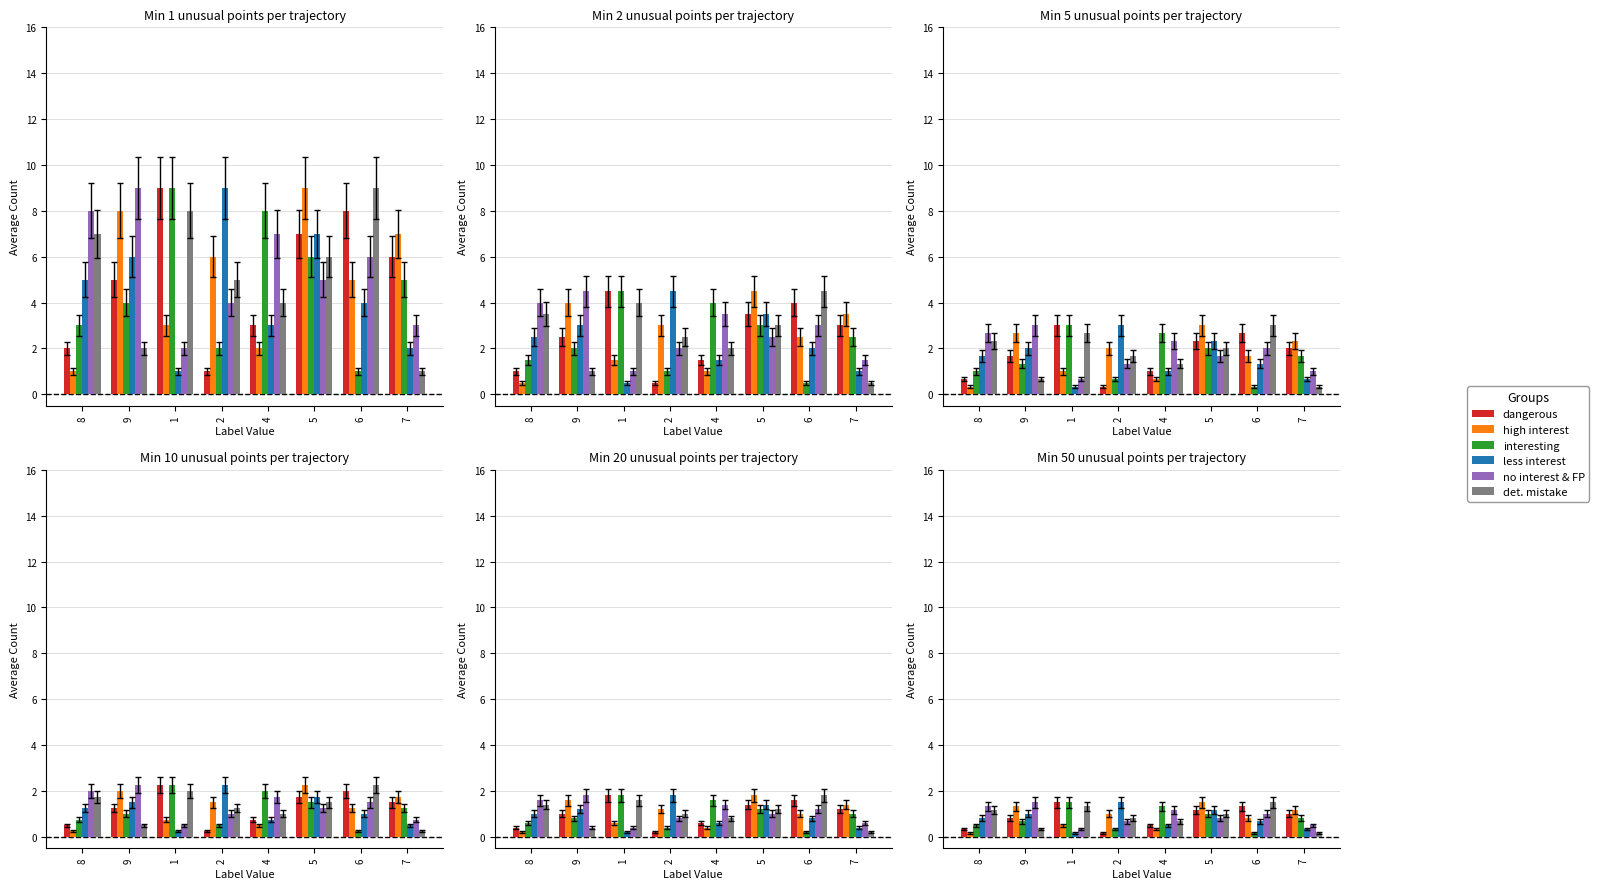

What is the label of the 1st bar from the right?

7